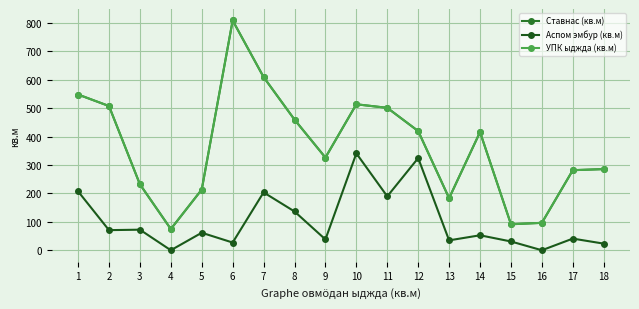

What is the difference between the maximum and minimum values in the Ставнас (кв.м) series?

734.1